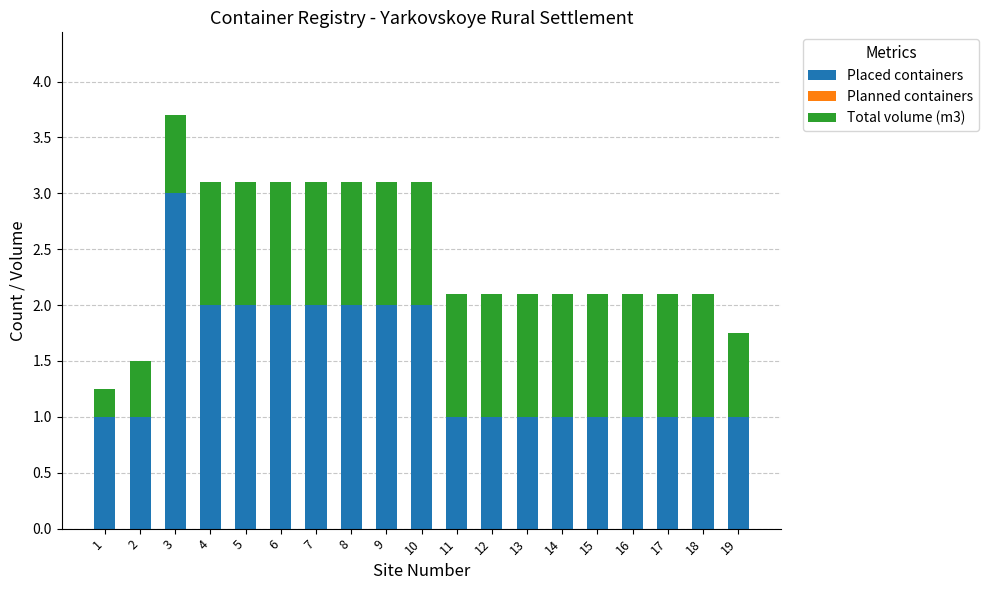

How many data points does each series have?

19